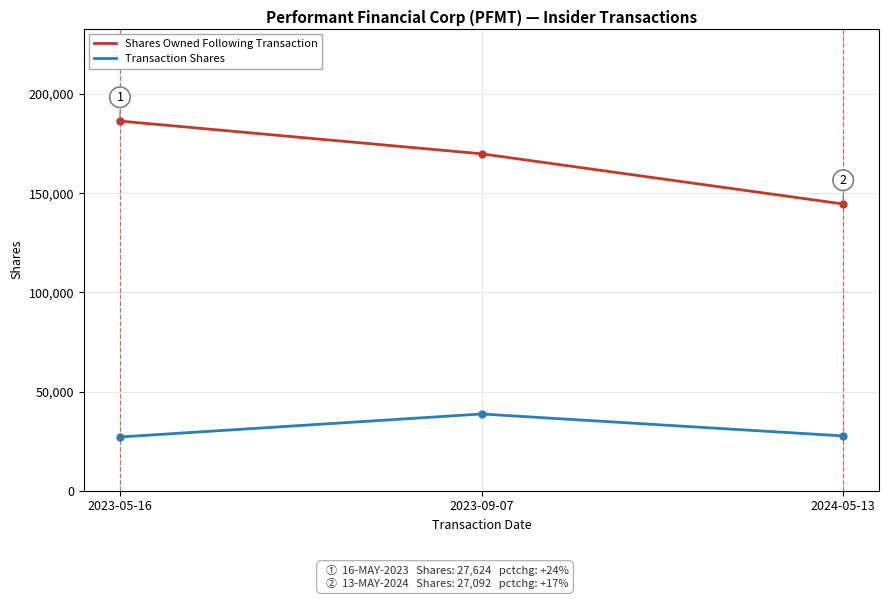

Rank the categories by Shares Owned Following Transaction value from highest to lowest.

2023-05-16, 2023-09-07, 2024-05-13